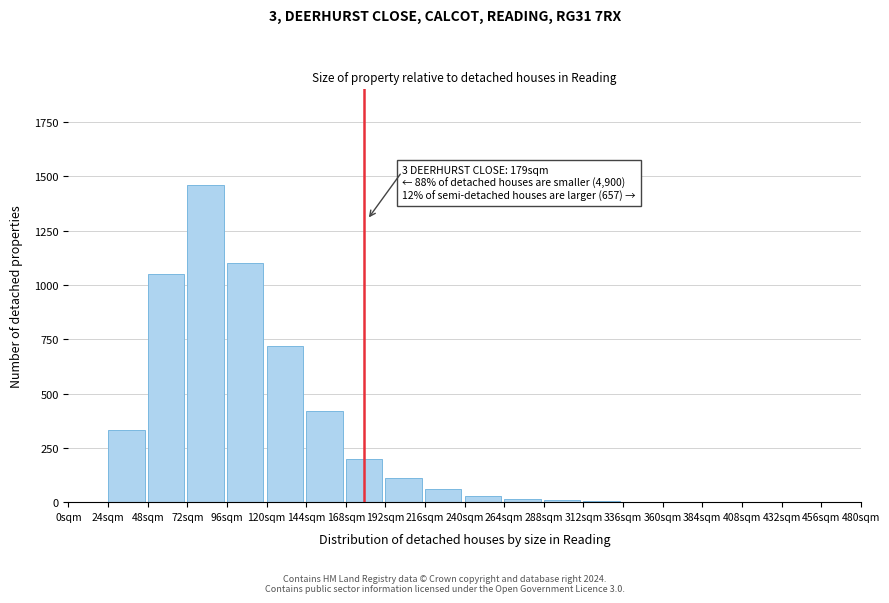

What is the greatest value displayed?

1460